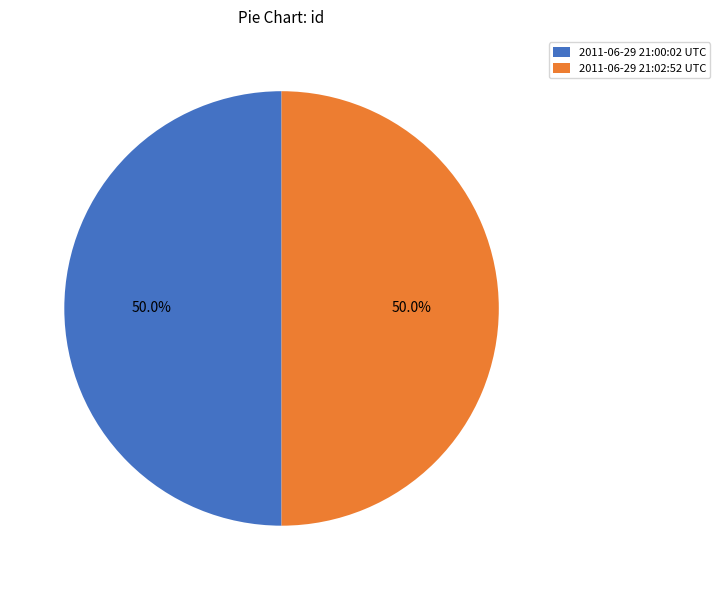

The 2011-06-29 21:00:02 UTC slice represents 50% of the pie. True or false?

True